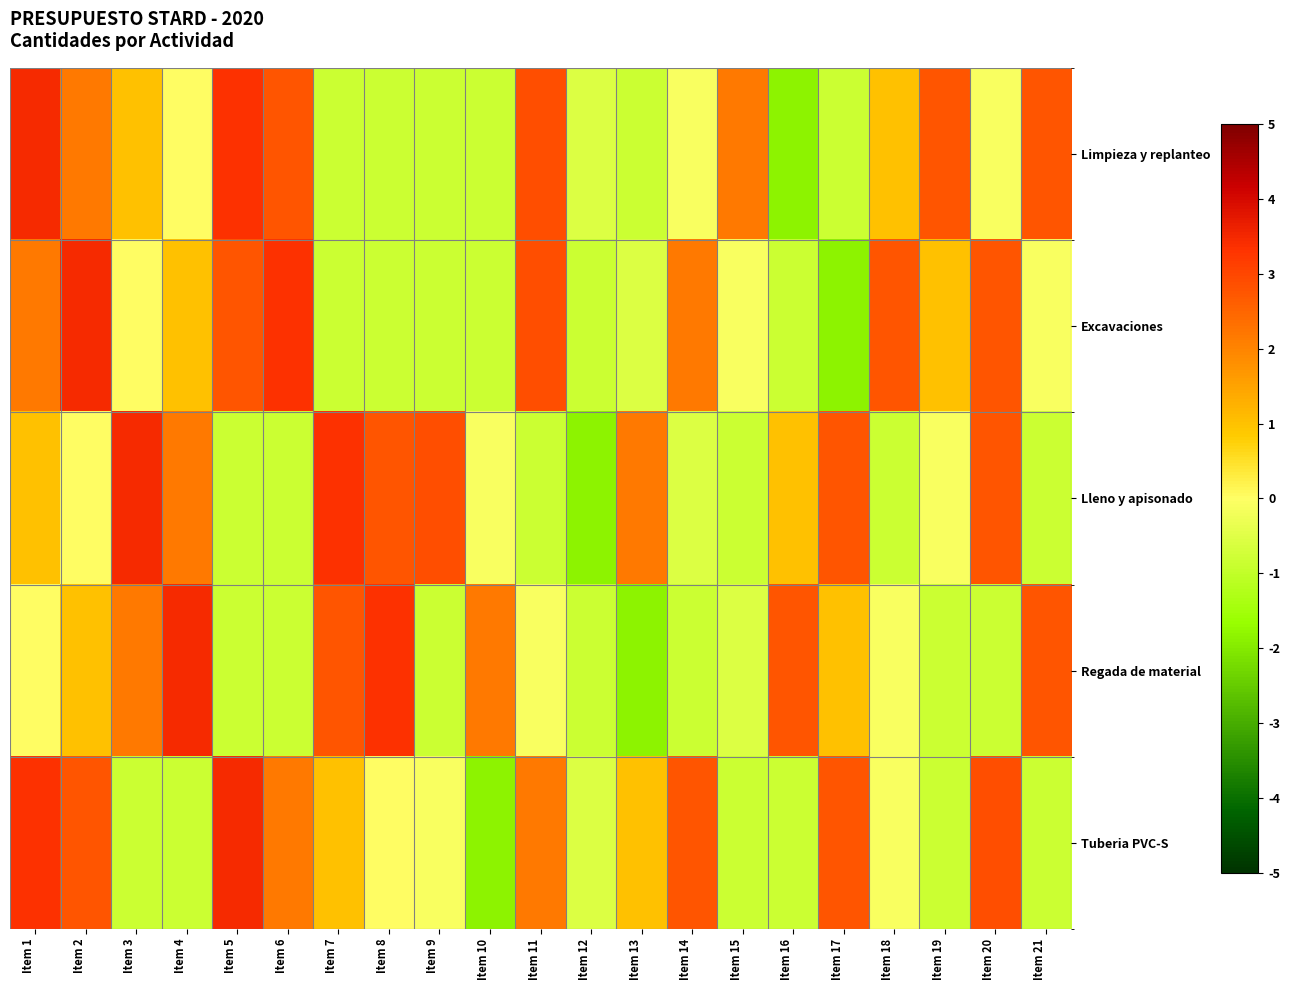

Which series has the widest spread of values?

Limpieza y replanteo